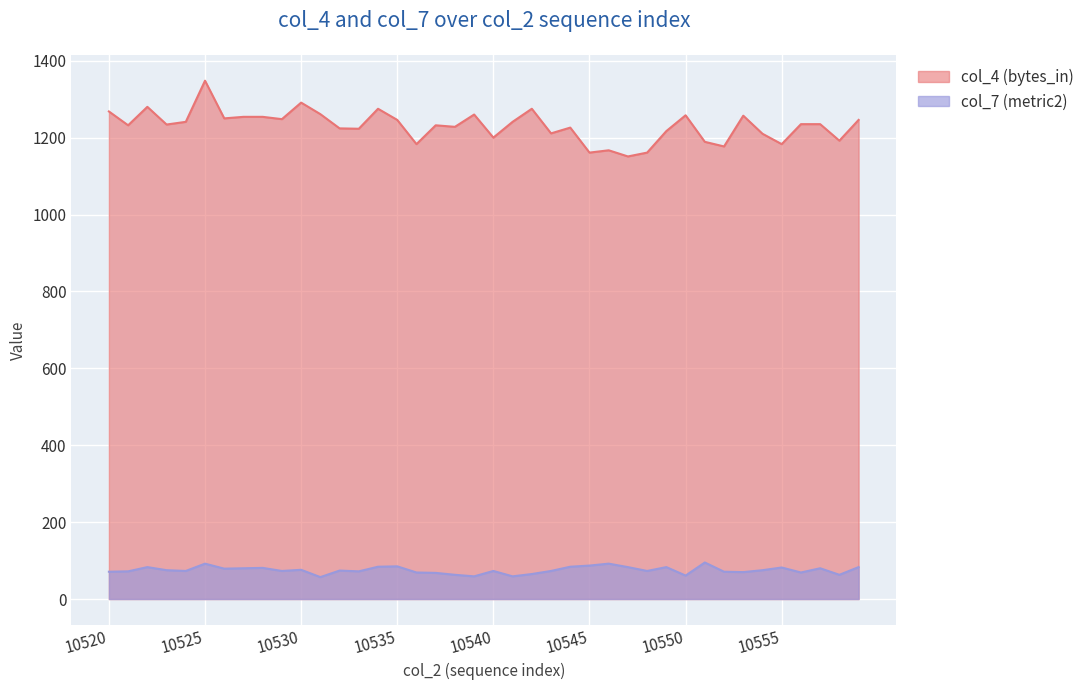

In col_7 (metric2), how many points are higher than both neighbors (excluding endpoints)?

12